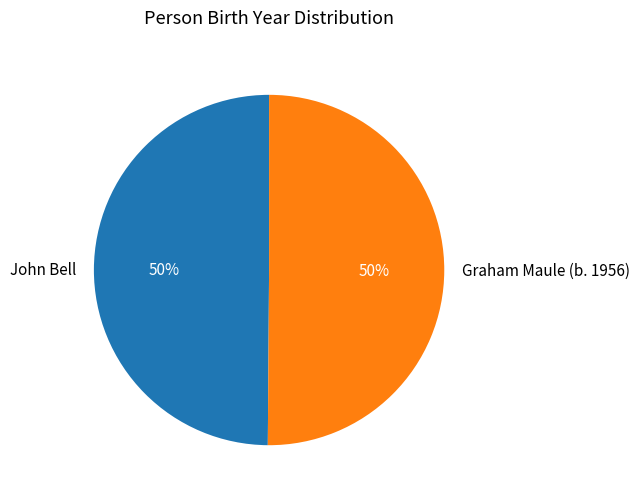

What is the ratio of the value at Graham Maule (b. 1956) to the value at John Bell?

1.0